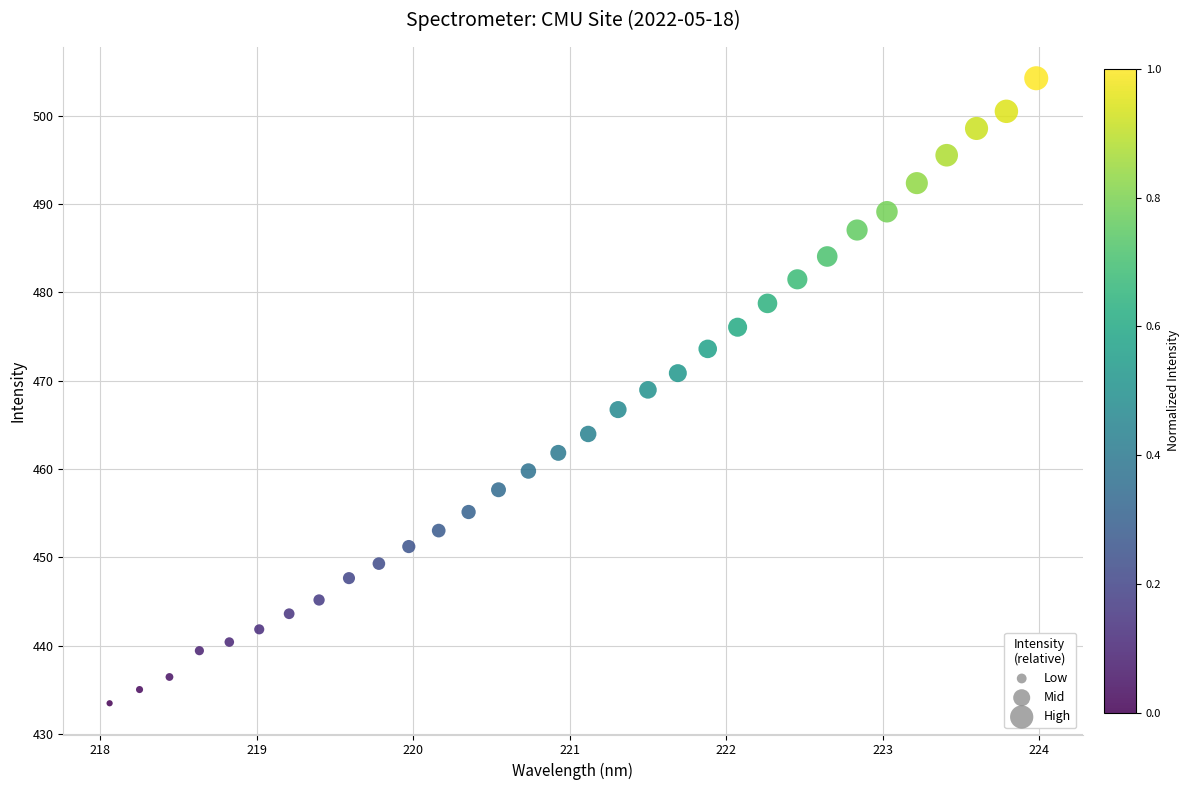

What is the range of Y values (max minus min)?

70.8